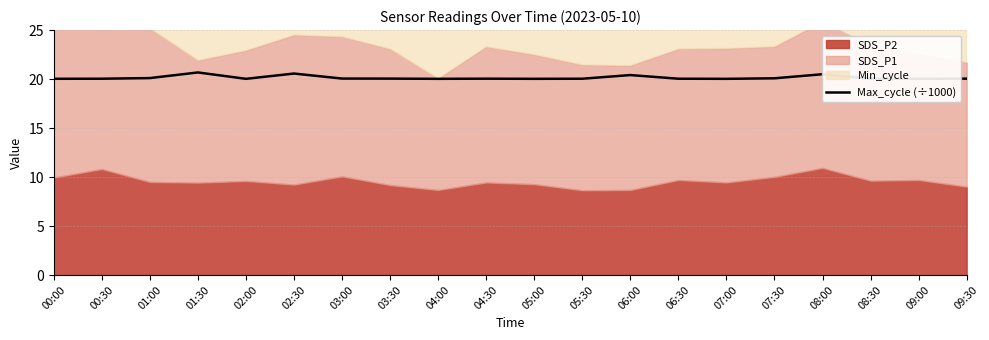

Is it true that Max_cycle (÷1000) equals 20.6 at 02:30?

True